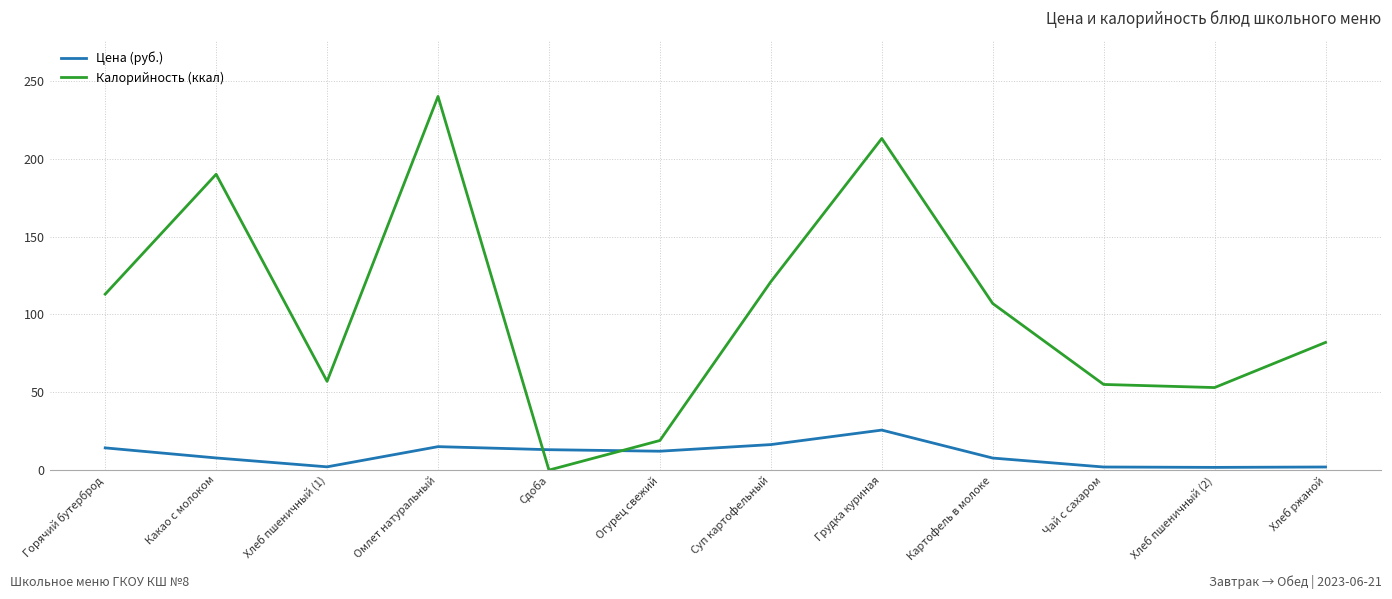

At which category does Калорийность (ккал) reach its first local peak?

Какао с молоком